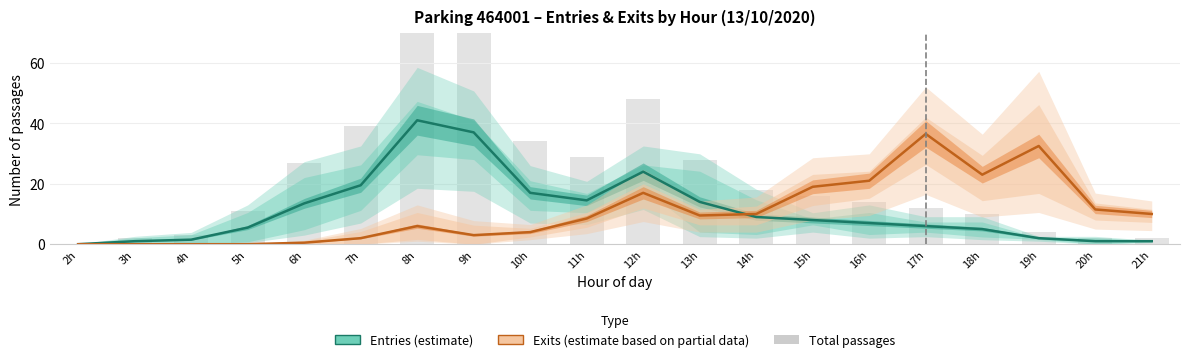

Which category has the lowest value in the Exits (estimate based on partial data) series?

2h